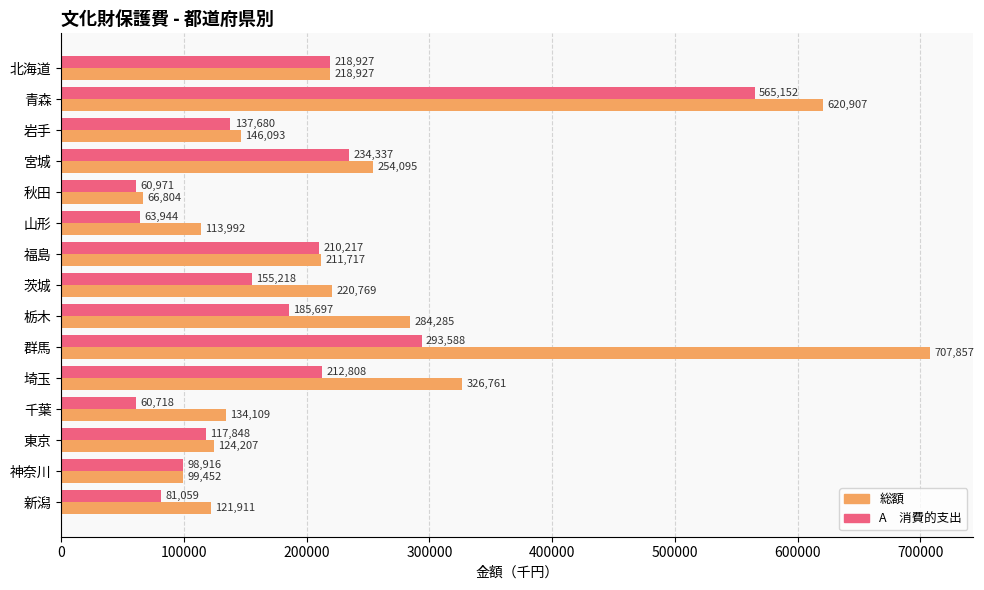

What is the difference between the highest and lowest values at 群馬?

414269